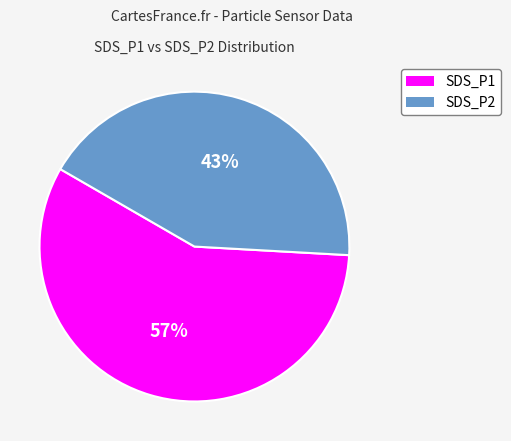

Rank the categories by value from highest to lowest.

SDS_P1, SDS_P2